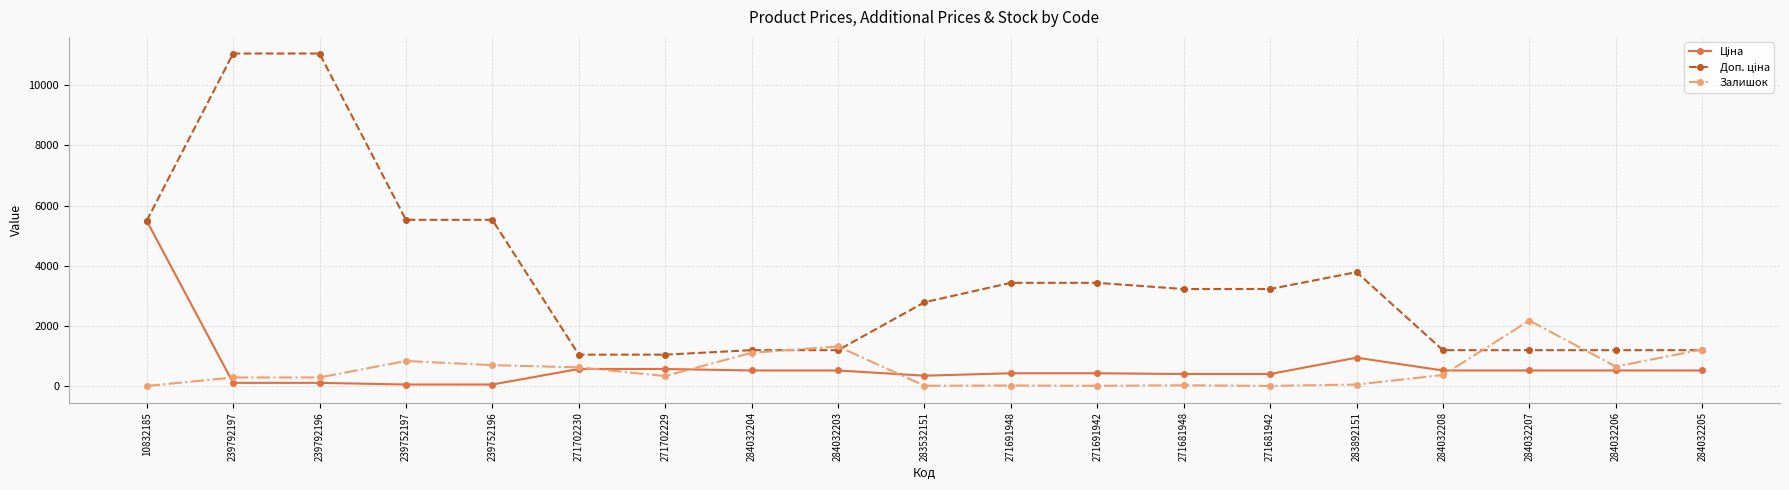

What is the spread (max minus min) of values at 284032203?

796.8